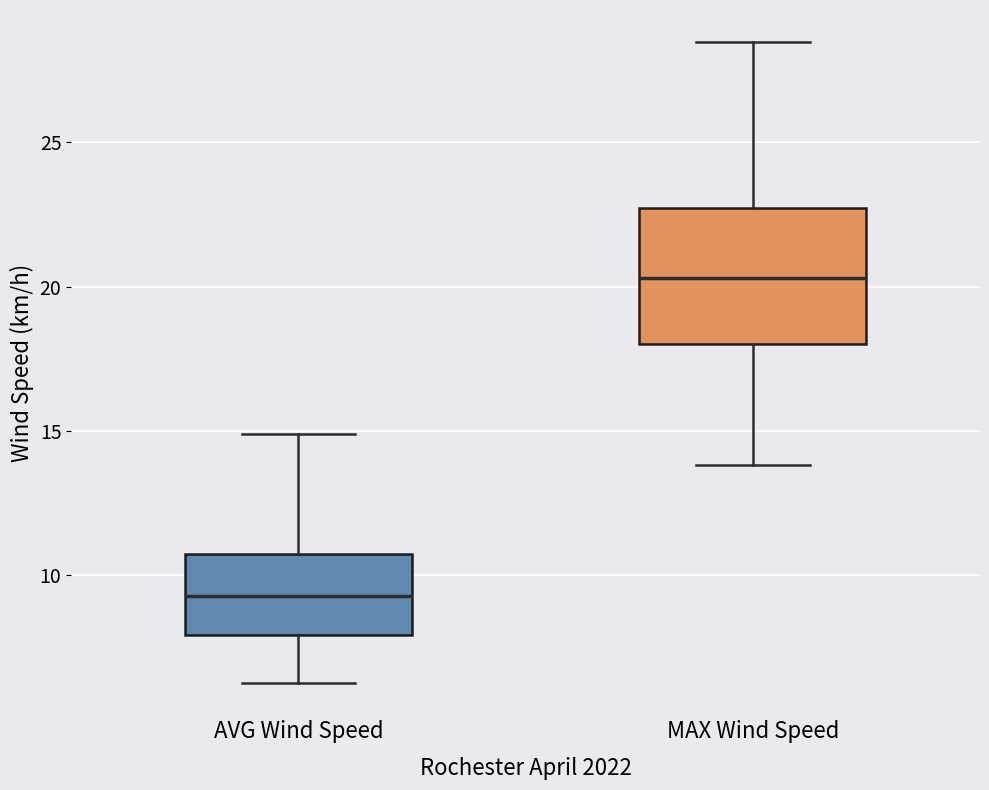

Reading left to right, transcribe this box plot: for each box, give where its median line is, the range the box spans, and where its two whiskers end, as read against the y-axis. The values are not printed on the chart, so give them approximately, as read against the axis.

AVG Wind Speed: median 9.5, box 8.0 to 10.5, whiskers 6.0 to 15.0
MAX Wind Speed: median 20.5, box 18.0 to 22.5, whiskers 14.0 to 28.5